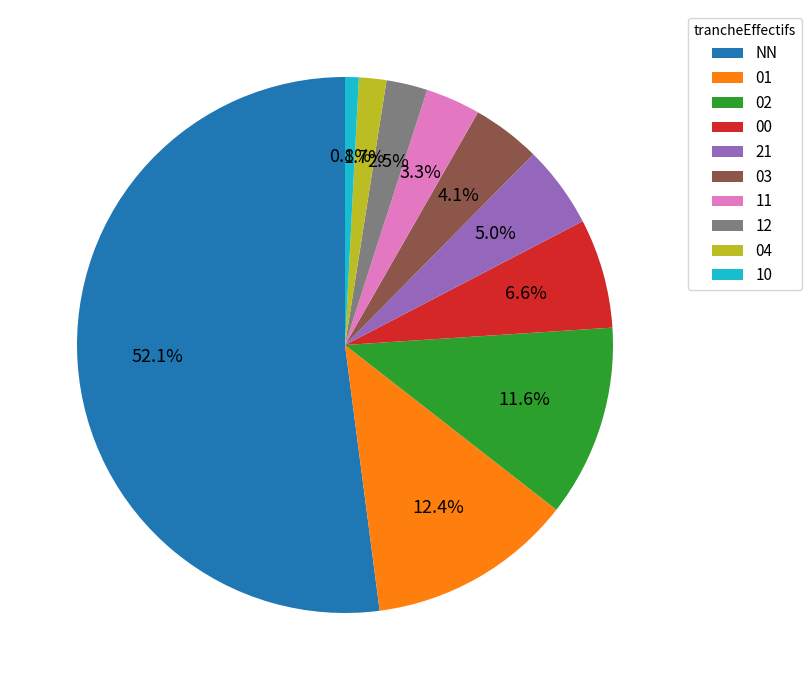

How many segments does this pie chart have?

10